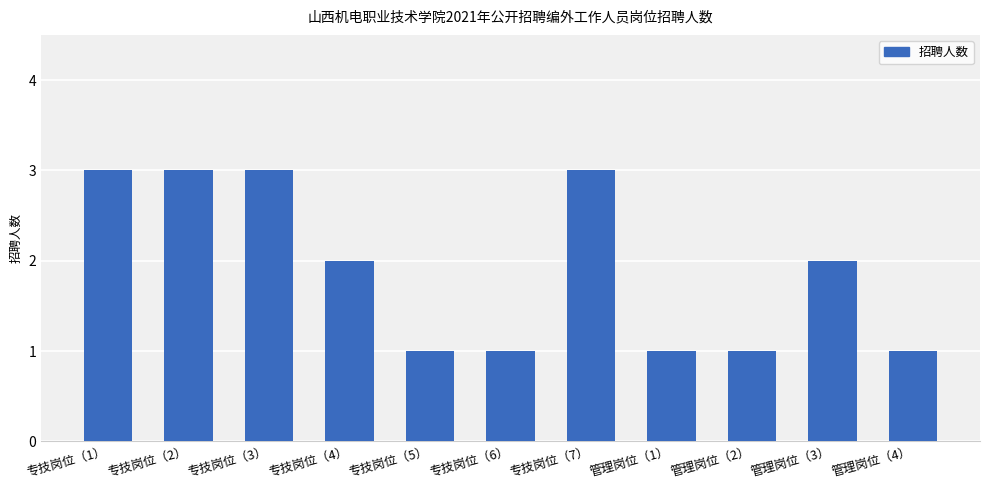

How many values are below 2?

5